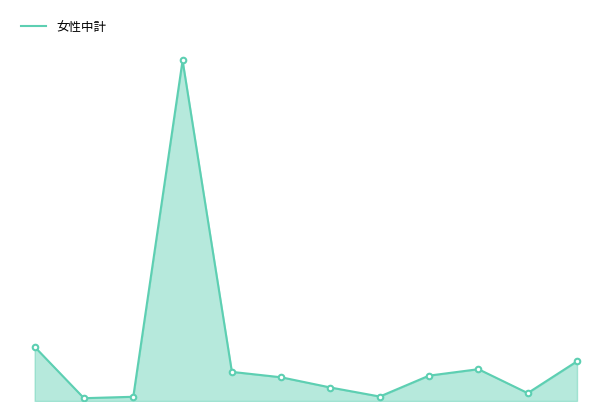

Does the chart have visible grid lines?

No